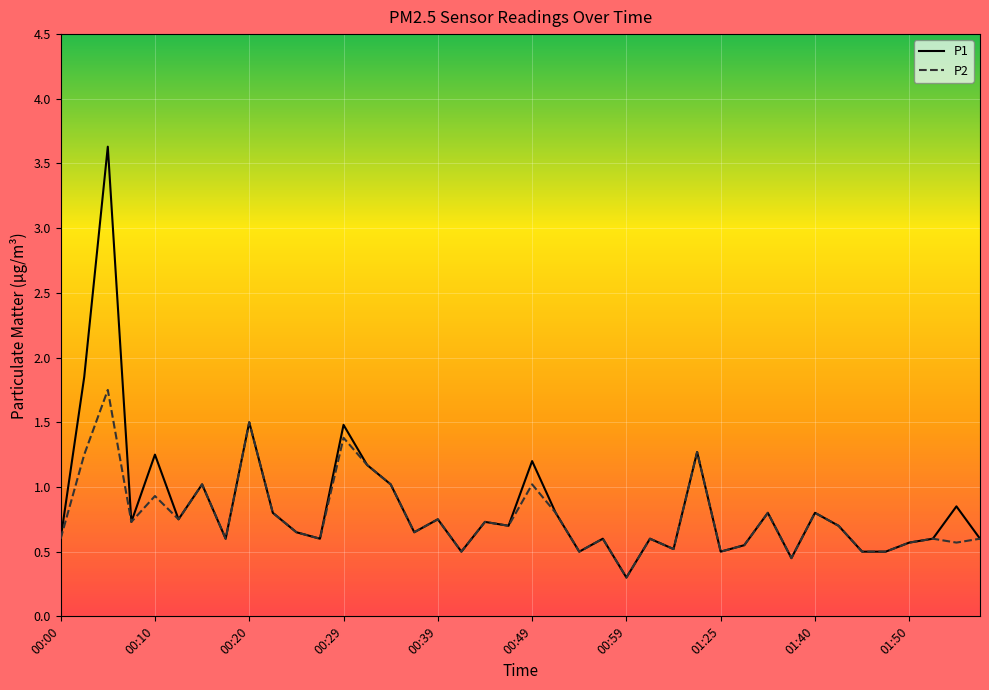

Rank the series by their maximum value, from lowest to highest.

P2, P1